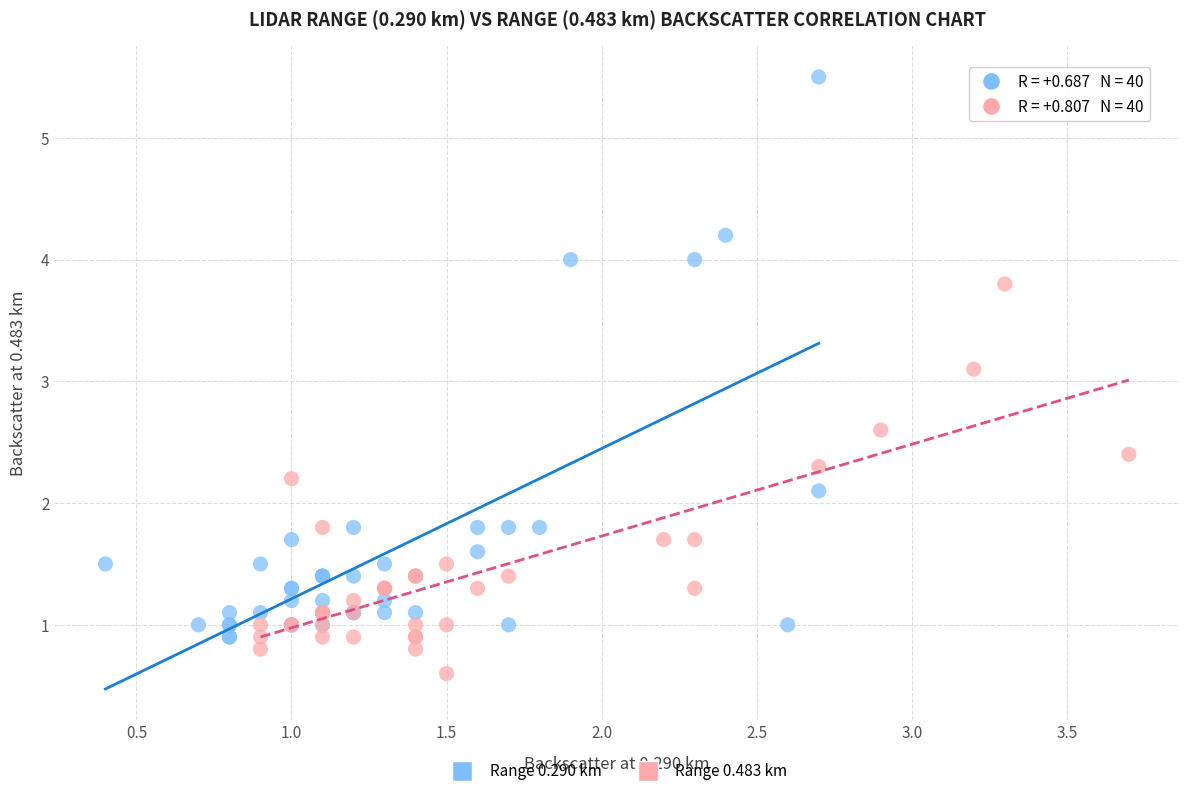

Which series contains the highest Y value?

Range 0.290 km